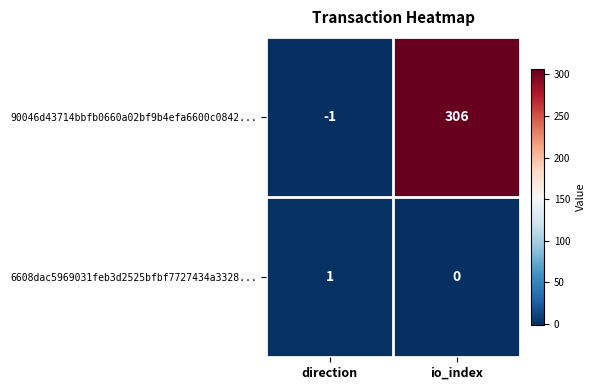

At io_index, list the series in order from smallest to largest.

6608dac5969031feb3d2525bfbf7727434a3328..., 90046d43714bbfb0660a02bf9b4efa6600c0842...